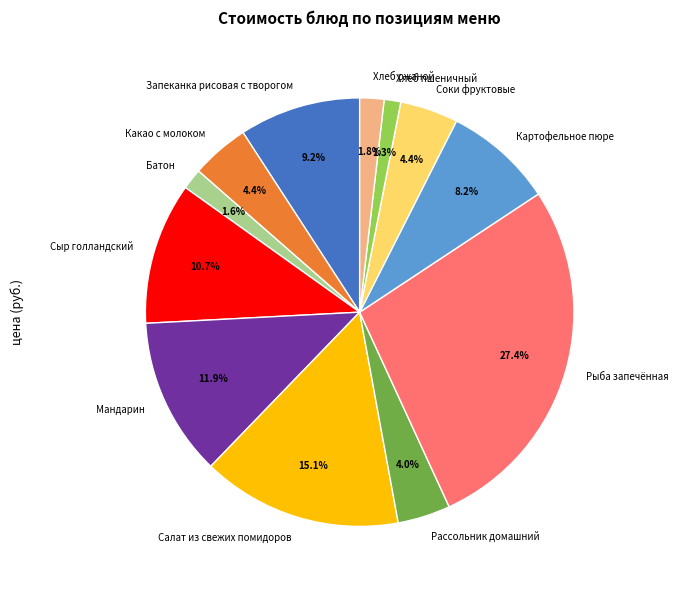

Which has a higher value, Рыба запечённая or Запеканка рисовая с творогом?

Рыба запечённая